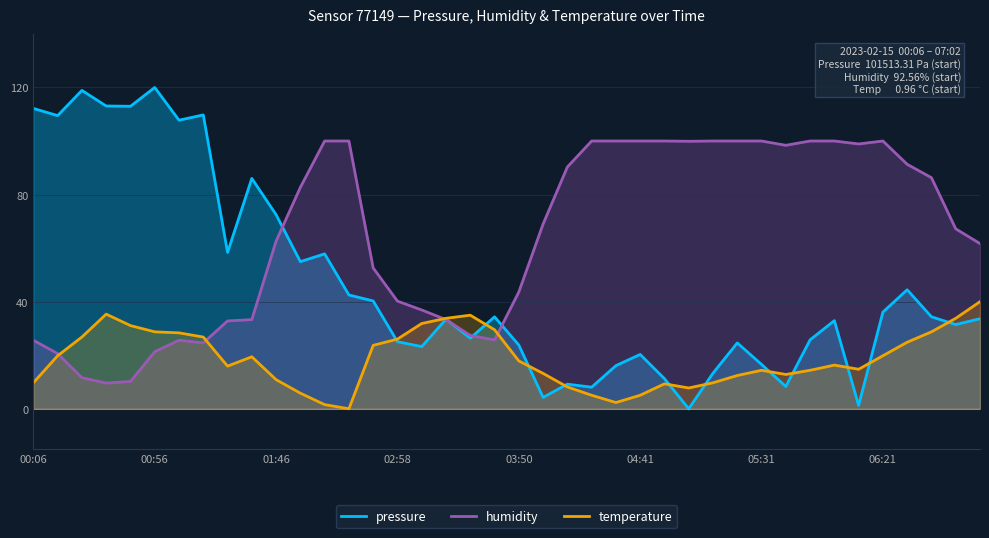

The value of pressure at 22 is 6.1. True or false?

False